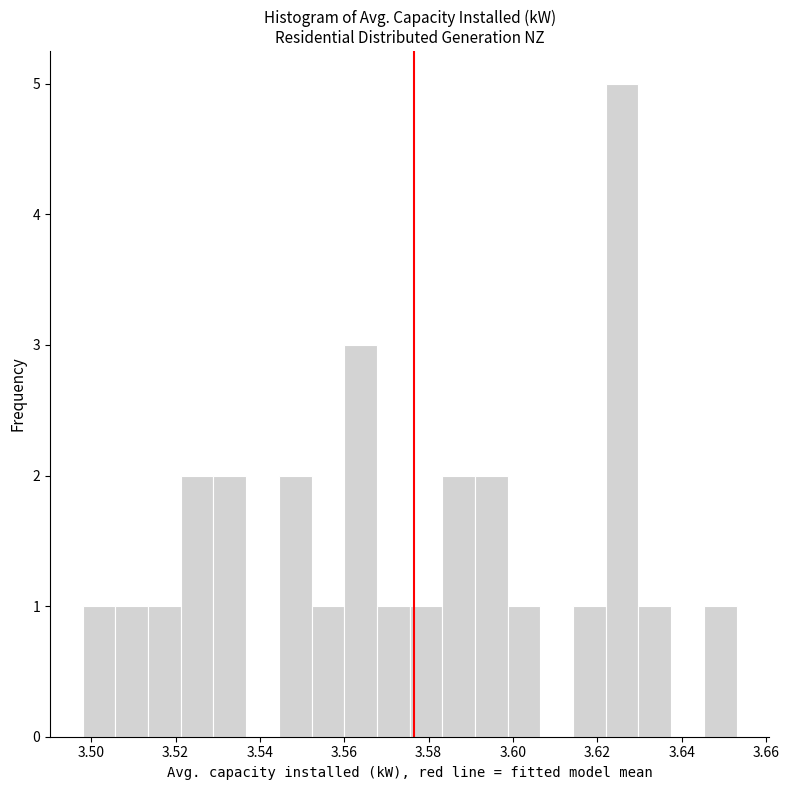

Around what value on the x-axis is the tallest bar? Give the approximate position of its centre, as read against the axis.

3.626